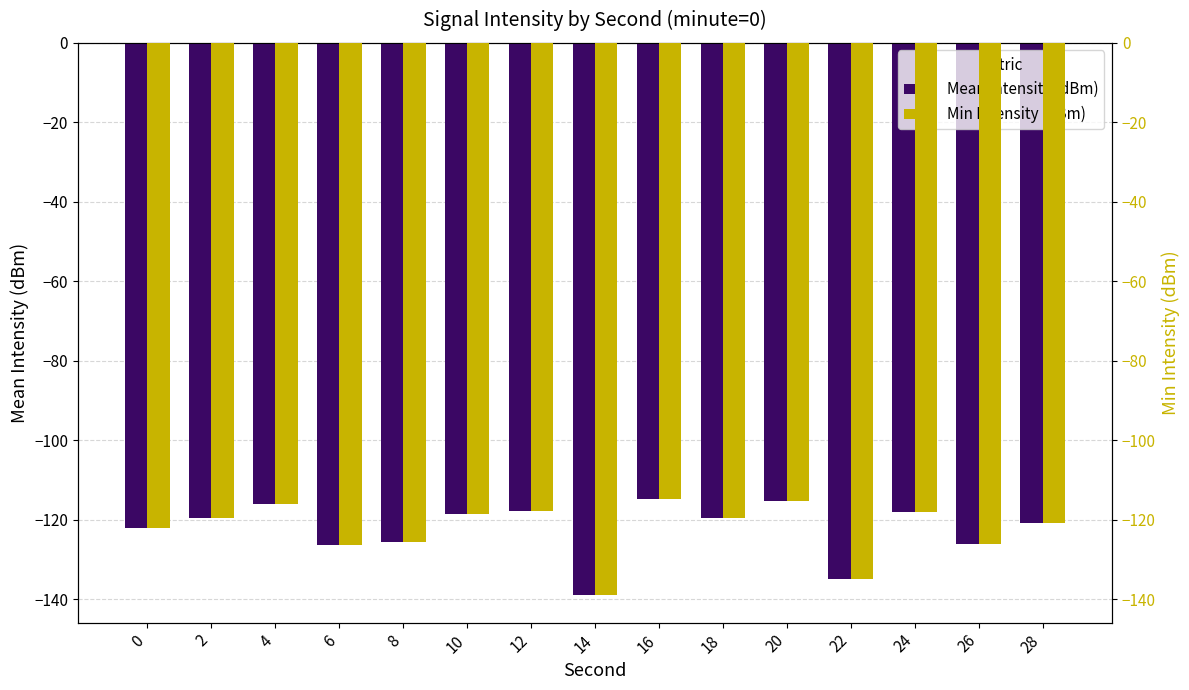

What are all the series names shown in the legend?

Mean Intensity (dBm), Min Intensity (dBm)